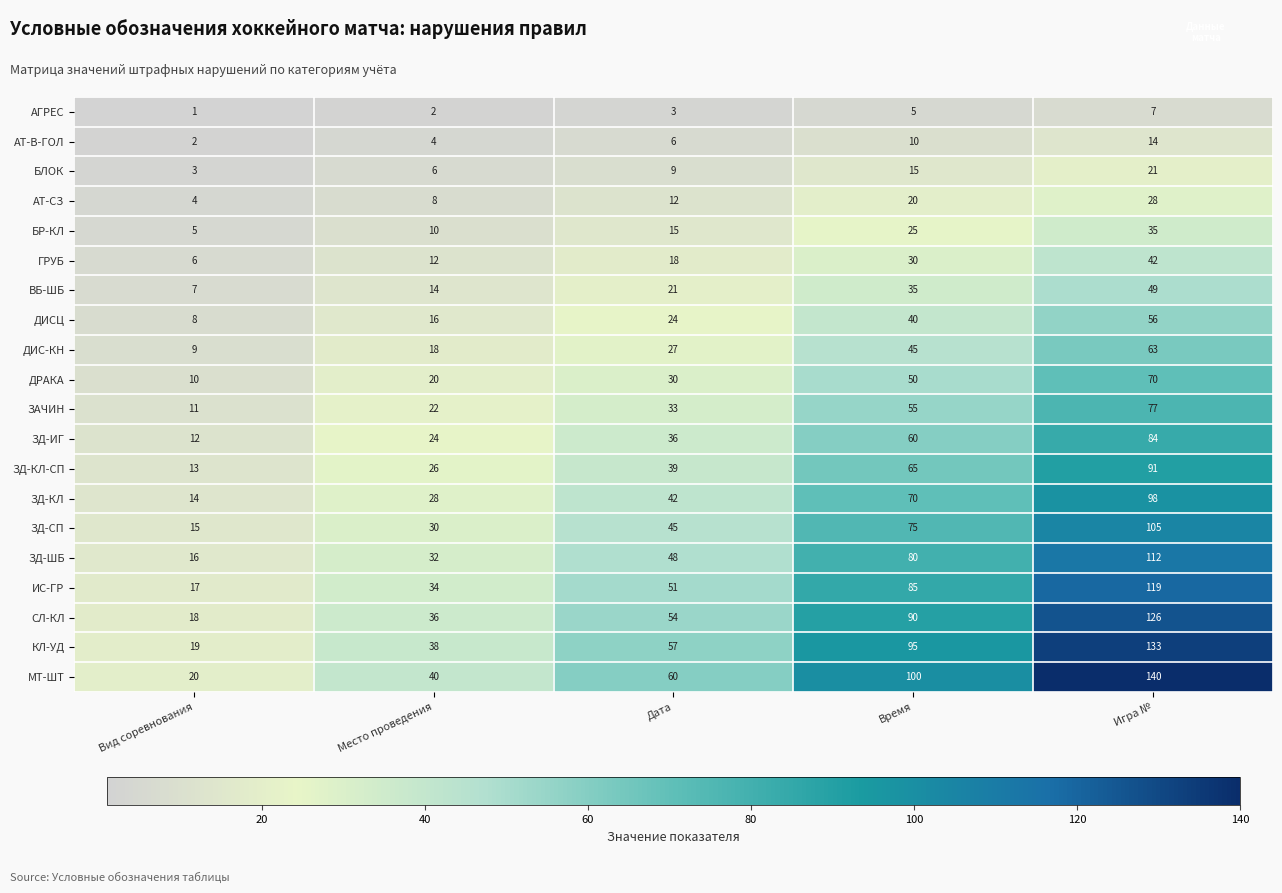

List the series in order of their peak value, lowest first.

АГРЕС, АТ-В-ГОЛ, БЛОК, АТ-СЗ, БР-КЛ, ГРУБ, ВБ-ШБ, ДИСЦ, ДИС-КН, ДРАКА, ЗАЧИН, ЗД-ИГ, ЗД-КЛ-СП, ЗД-КЛ, ЗД-СП, ЗД-ШБ, ИС-ГР, СЛ-КЛ, КЛ-УД, МТ-ШТ